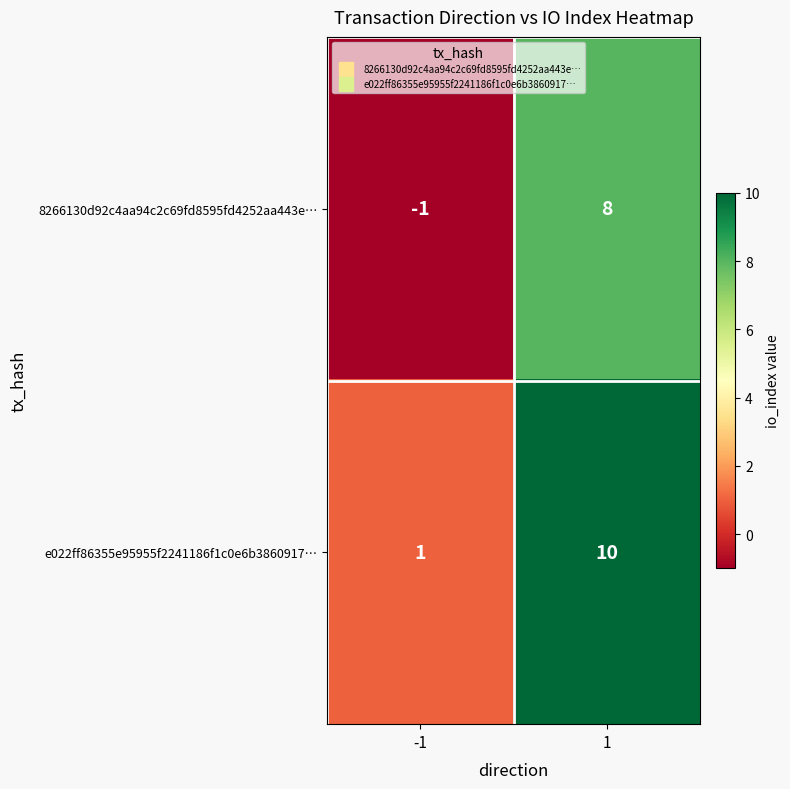

How many distinct data groups are displayed?

2